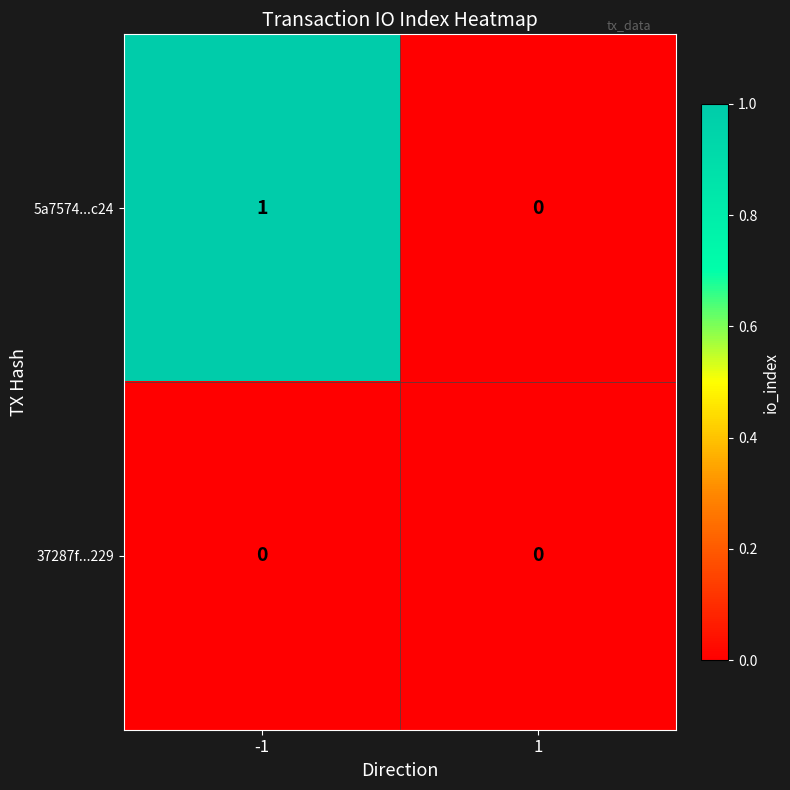

Which series has the largest range (max minus min)?

5a7574...c24